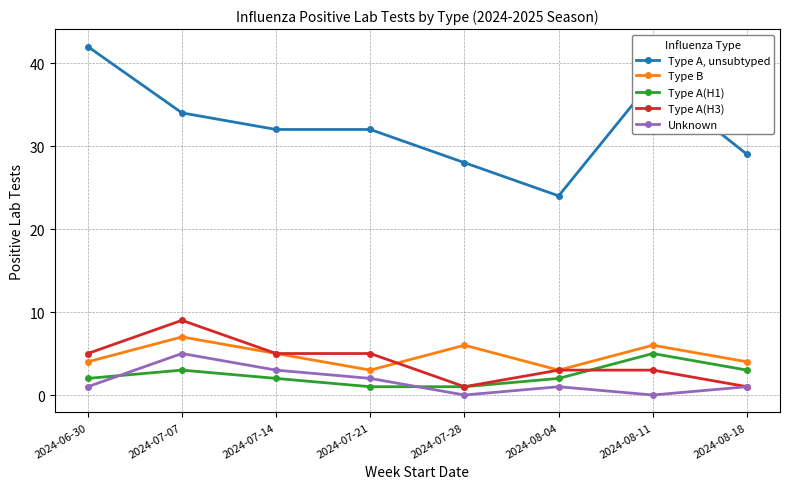

What is the maximum value shown in the chart?

42